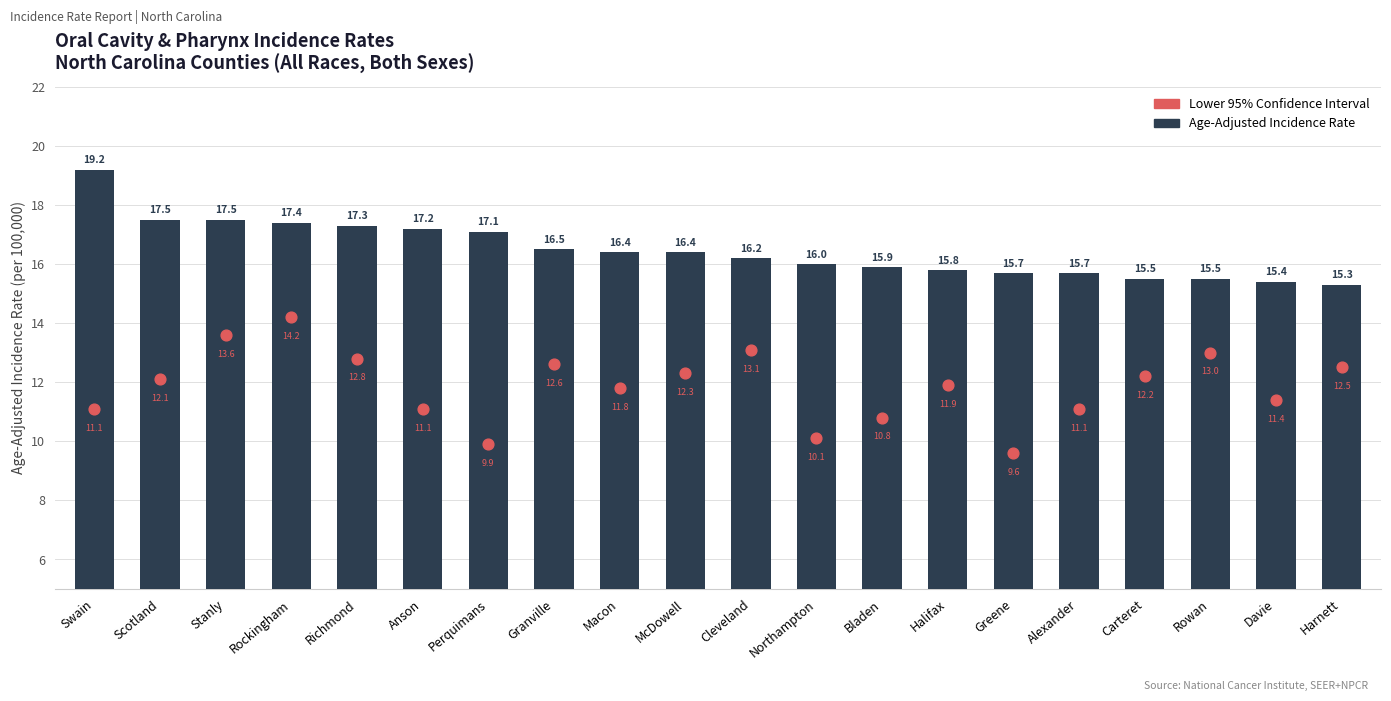

At how many categories does at least one series exceed 17?

7